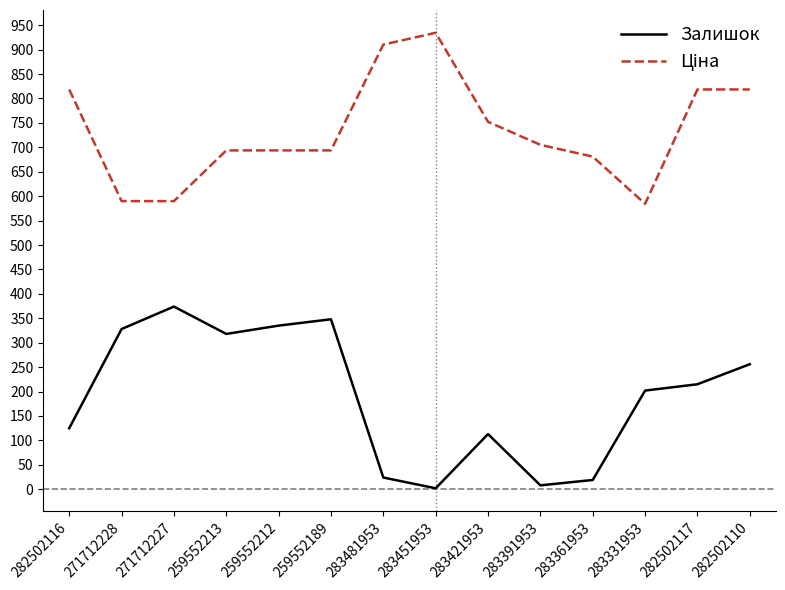

What is the approximate value of Залишок at 259552189?

348.0